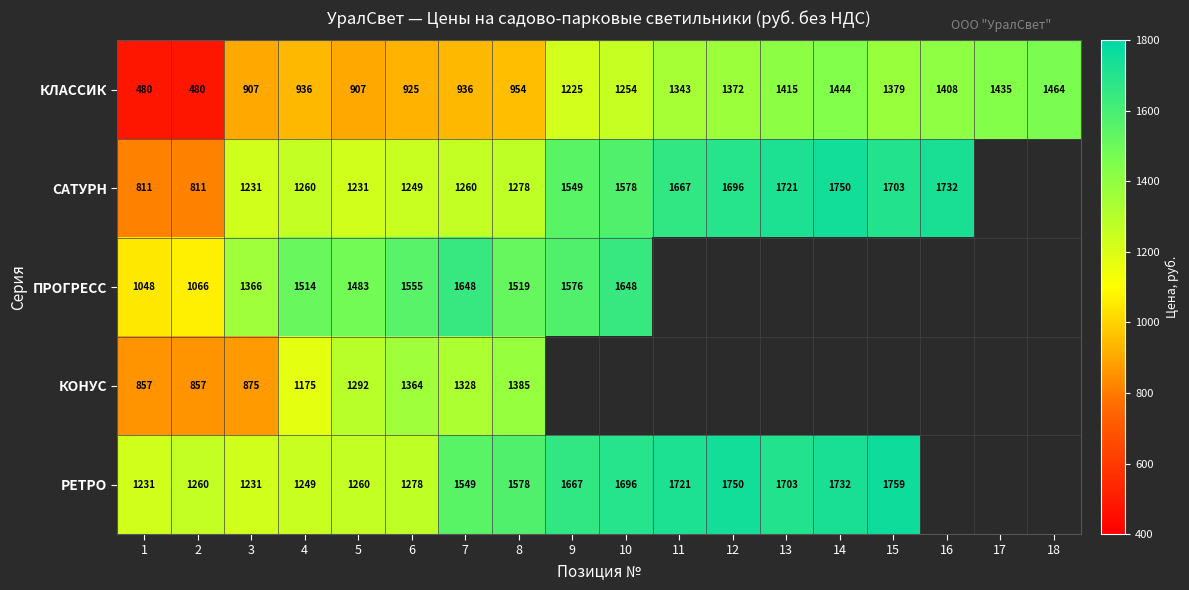

What is the sum of the КЛАССИК values at 7 and 1?

1416